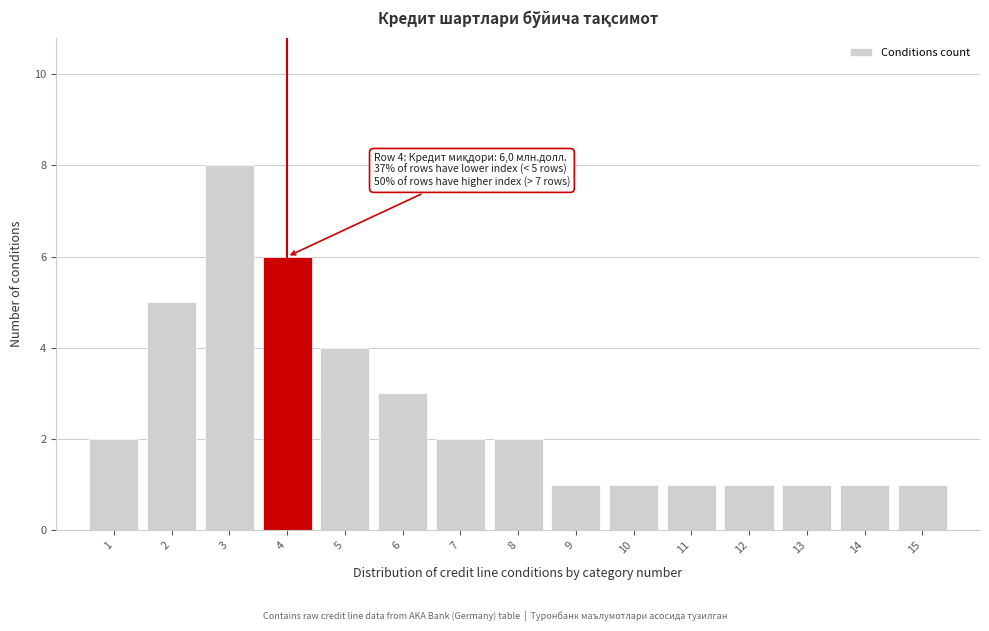

Reading right to left, extract all data points from this chart.

15=1	14=1	13=1	12=1	11=1	10=1	9=1	8=2	7=2	6=3	5=4	4=6	3=8	2=5	1=2